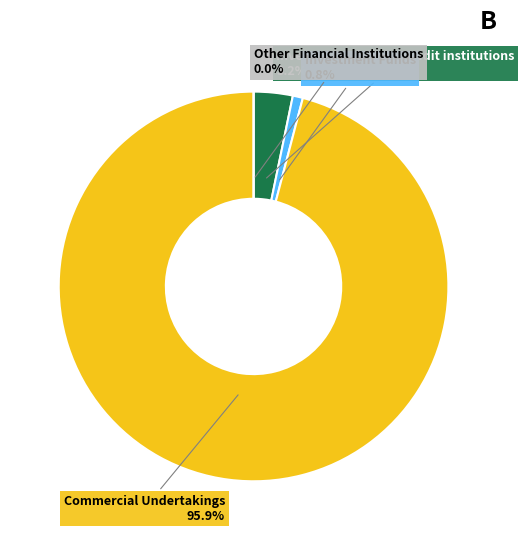

Does Commercial Undertakings account for over 50% of the chart?

Yes